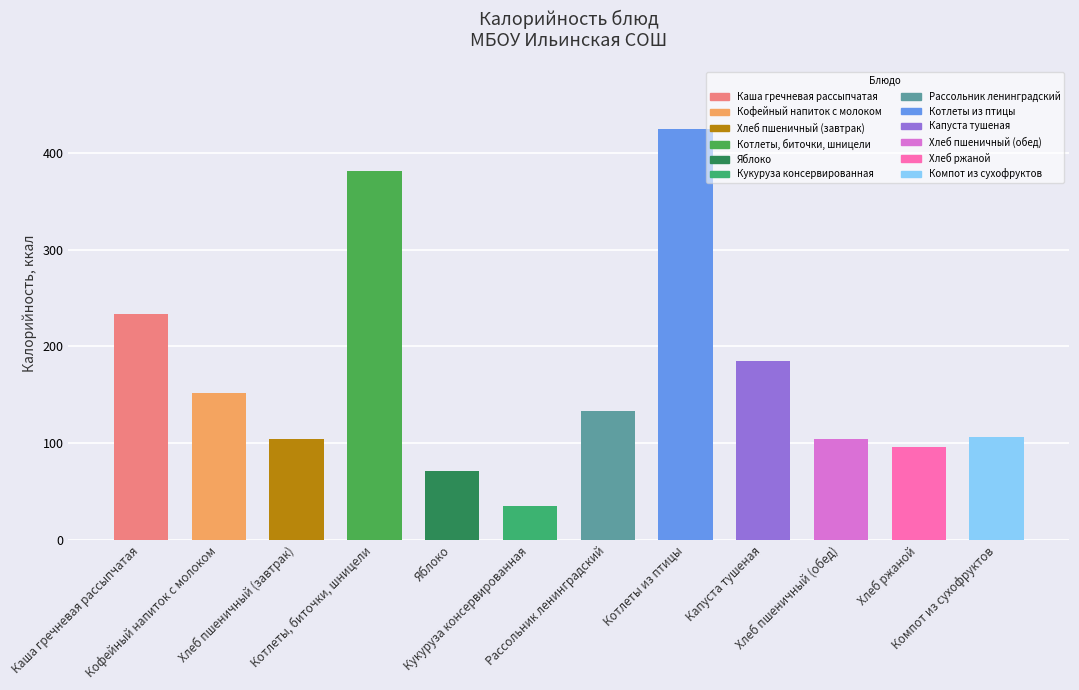

At which category does the chart reach its minimum across all series?

Кукуруза консервированная